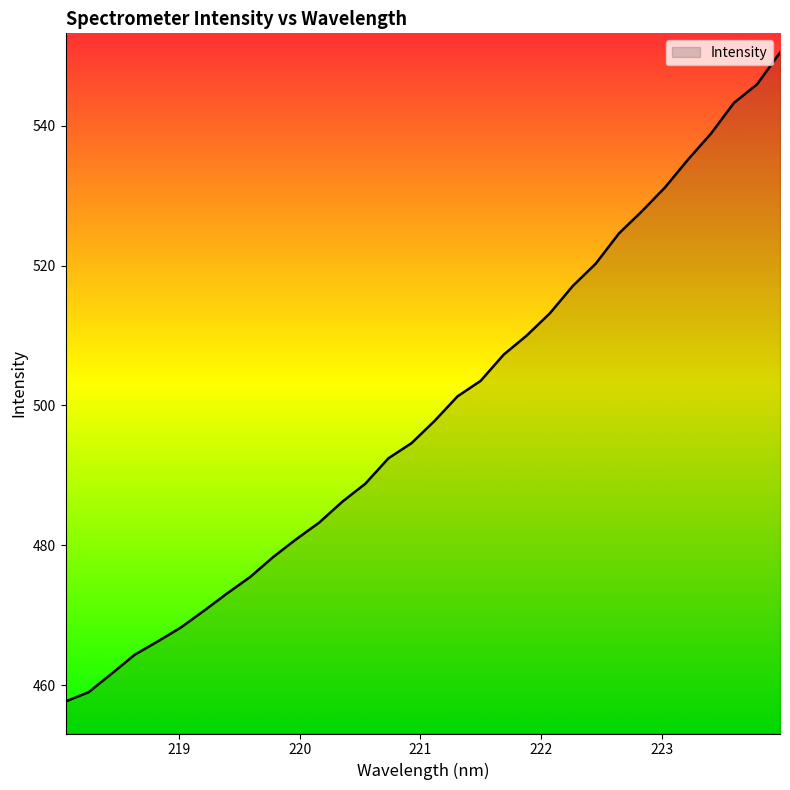

What is the greatest value displayed?

550.5